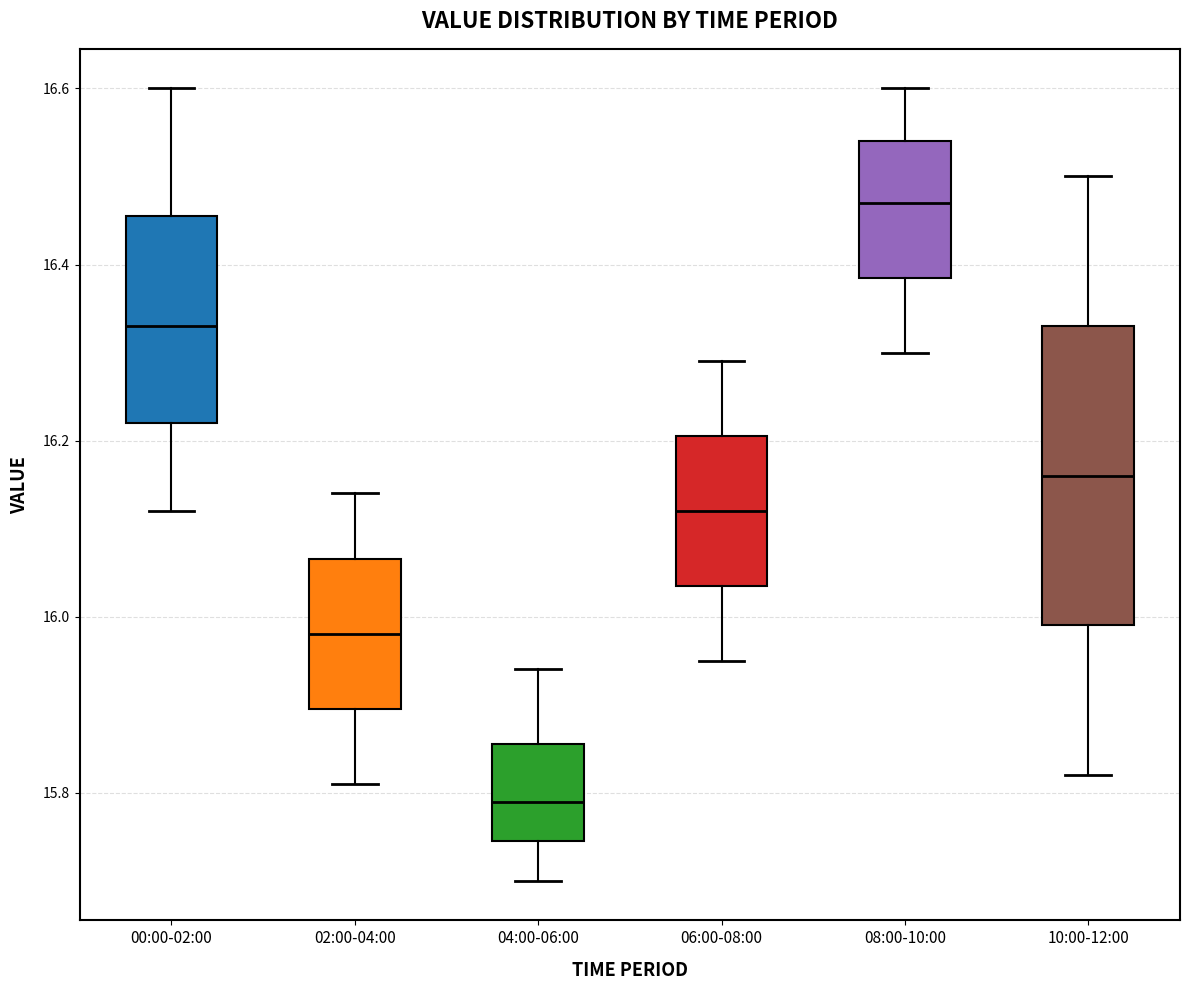

Which box is the tallest, from its lower edge to its upper edge?

10:00-12:00